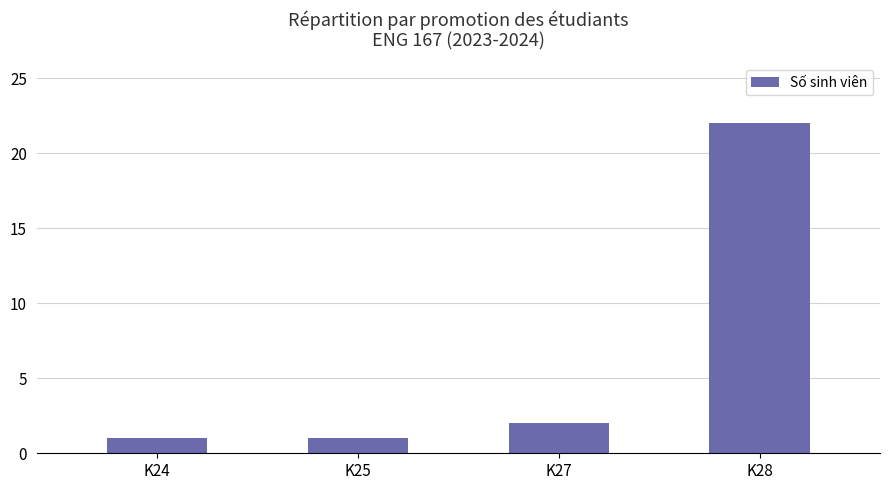

How many bars are there in total?

4